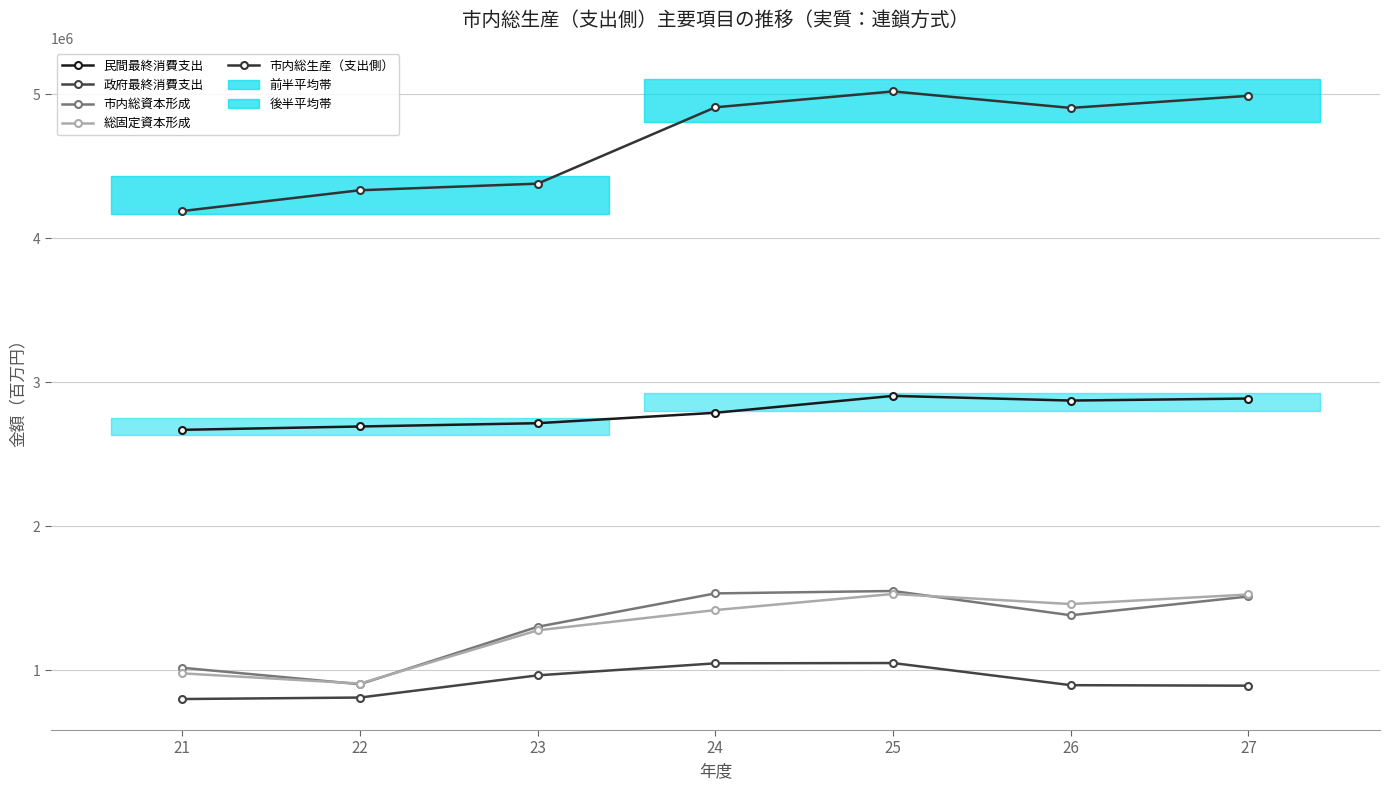

True or false: 総固定資本形成 and 市内総生産（支出側） intersect in this chart.

False